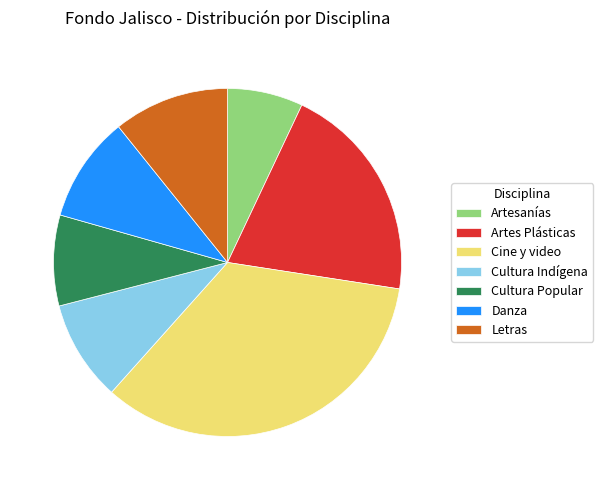

Combined, do Danza and Cultura Popular account for over 50%?

No